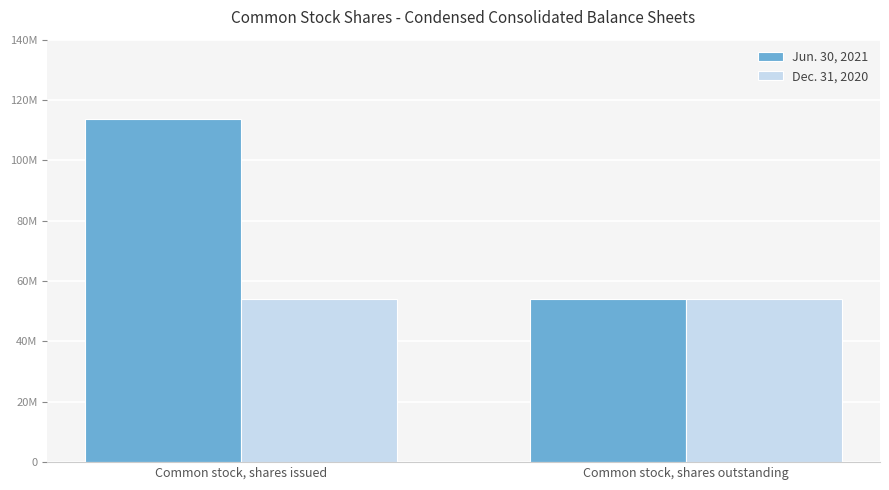

The Dec. 31, 2020 series shows 70420603 at Common stock, shares outstanding. True or false?

False